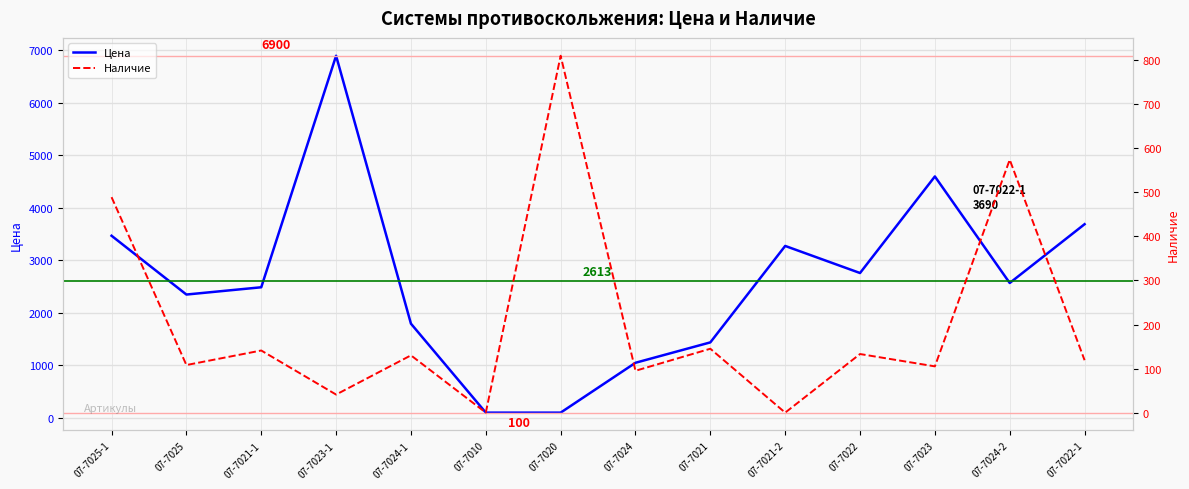

What is the label of the 9th point from the left?

07-7021